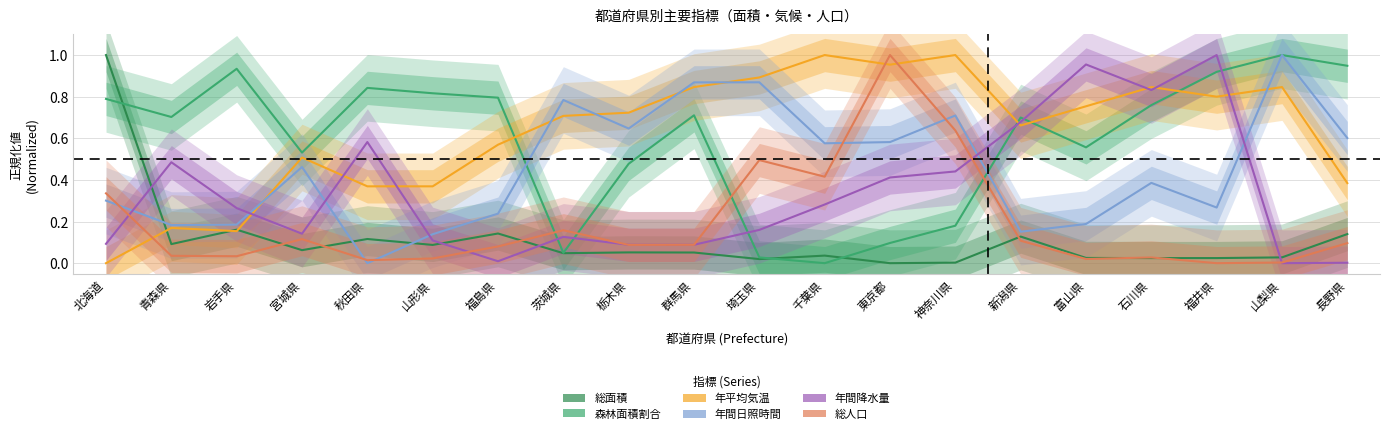

Reading left to right, what are all the values shown in this chart?

総面積: 北海道=1.0	青森県=0.1	岩手県=0.2	宮城県=0.1	秋田県=0.1	山形県=0.1	福島県=0.1	茨城県=0.0	栃木県=0.1	群馬県=0.1	埼玉県=0.0	千葉県=0.0	東京都=0.0	神奈川県=0.0	新潟県=0.1	富山県=0.0	石川県=0.0	福井県=0.0	山梨県=0.0	長野県=0.1
森林面積割合: 北海道=0.8	青森県=0.7	岩手県=0.9	宮城県=0.5	秋田県=0.8	山形県=0.8	福島県=0.8	茨城県=0.0	栃木県=0.5	群馬県=0.7	埼玉県=0.0	千葉県=0.0	東京都=0.1	神奈川県=0.2	新潟県=0.7	富山県=0.6	石川県=0.8	福井県=0.9	山梨県=1.0	長野県=0.9
年平均気温: 北海道=0.0	青森県=0.2	岩手県=0.2	宮城県=0.5	秋田県=0.4	山形県=0.4	福島県=0.6	茨城県=0.7	栃木県=0.7	群馬県=0.8	埼玉県=0.9	千葉県=1.0	東京都=1.0	神奈川県=1.0	新潟県=0.7	富山県=0.8	石川県=0.8	福井県=0.8	山梨県=0.8	長野県=0.4
年間日照時間: 北海道=0.3	青森県=0.2	岩手県=0.2	宮城県=0.5	秋田県=0.0	山形県=0.1	福島県=0.2	茨城県=0.8	栃木県=0.6	群馬県=0.9	埼玉県=0.9	千葉県=0.6	東京都=0.6	神奈川県=0.7	新潟県=0.2	富山県=0.2	石川県=0.4	福井県=0.3	山梨県=1.0	長野県=0.6
年間降水量: 北海道=0.1	青森県=0.5	岩手県=0.3	宮城県=0.1	秋田県=0.6	山形県=0.1	福島県=0.0	茨城県=0.1	栃木県=0.1	群馬県=0.1	埼玉県=0.2	千葉県=0.3	東京都=0.4	神奈川県=0.4	新潟県=0.7	富山県=1.0	石川県=0.8	福井県=1.0	山梨県=0.0	長野県=0.0
総人口: 北海道=0.3	青森県=0.0	岩手県=0.0	宮城県=0.1	秋田県=0.0	山形県=0.0	福島県=0.1	茨城県=0.2	栃木県=0.1	群馬県=0.1	埼玉県=0.5	千葉県=0.4	東京都=1.0	神奈川県=0.6	新潟県=0.1	富山県=0.0	石川県=0.0	福井県=0.0	山梨県=0.0	長野県=0.1